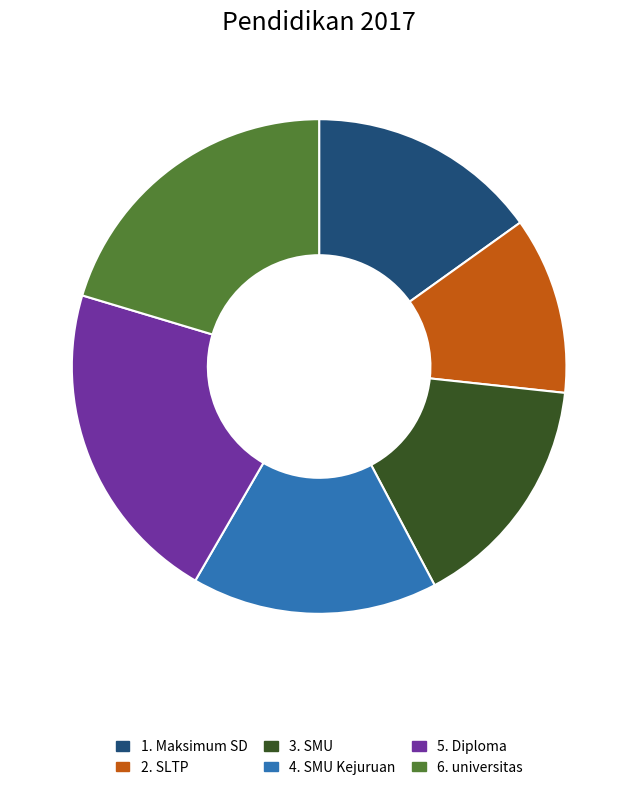

Which category has the smallest portion of the pie?

2. SLTP